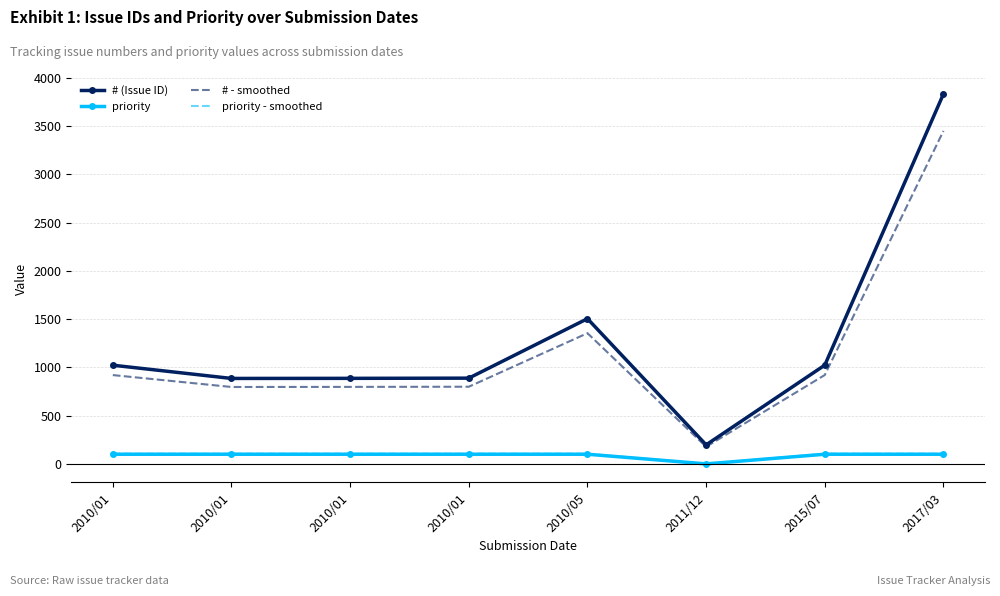

Which series changed the most between 2010/01 and 2010/01?

# (Issue ID)